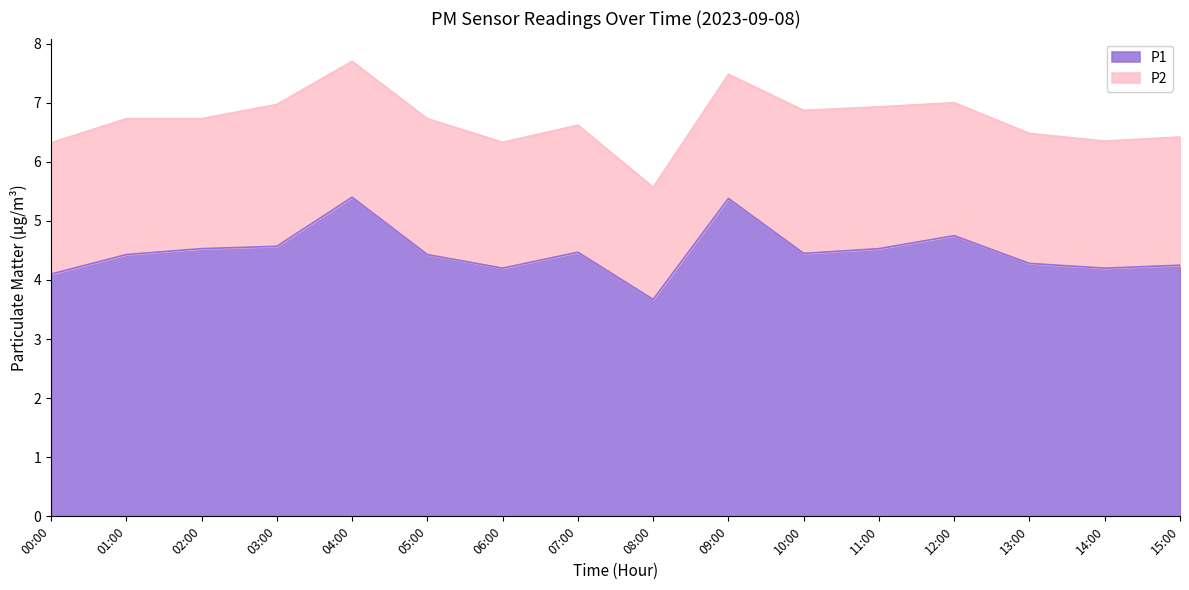

Is it true that the value at 06:00 is 4.2?

True